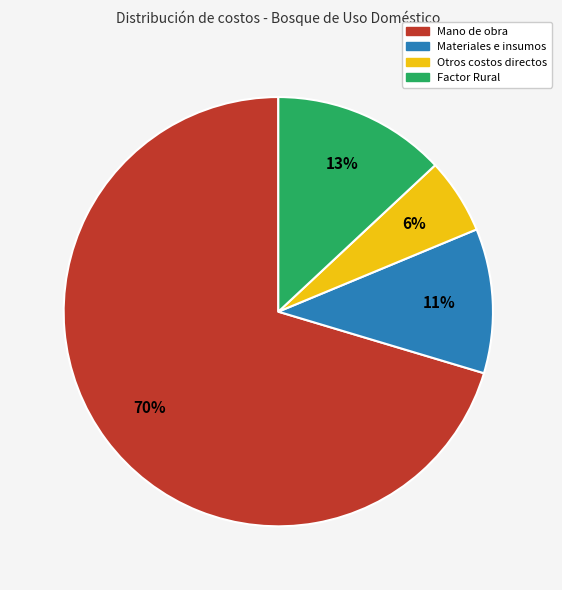

How many segments does this pie chart have?

4